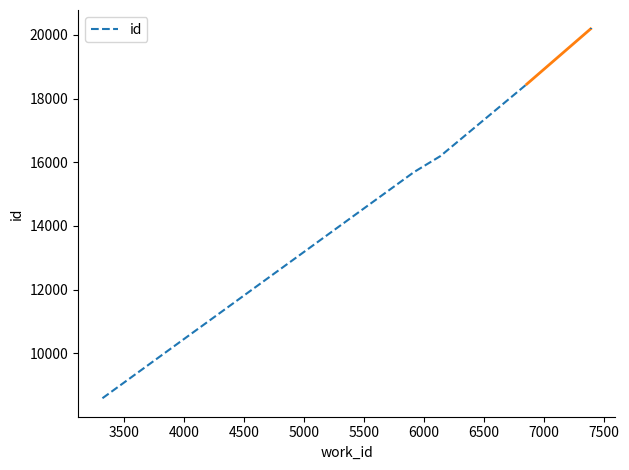

The value at 4000 is 21365. True or false?

False